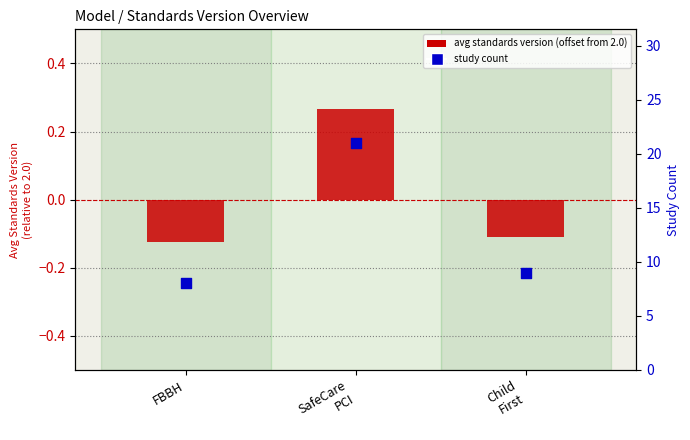

Which series contains the highest Y value?

study count